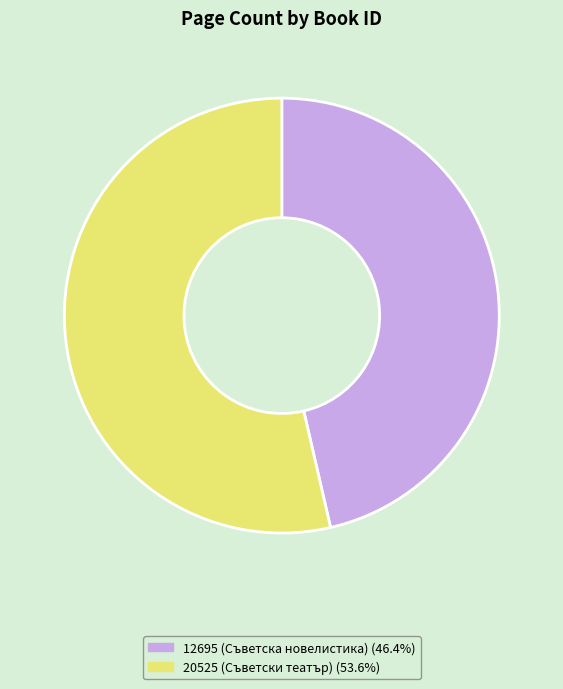

What is the largest slice in the pie chart?

20525 (Съветски театър)